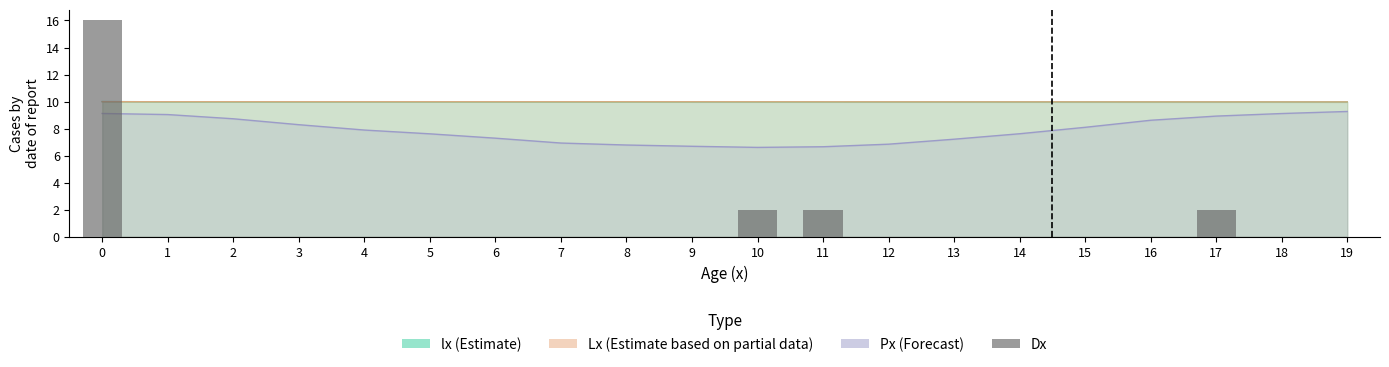

Does the chart contain any negative values?

No